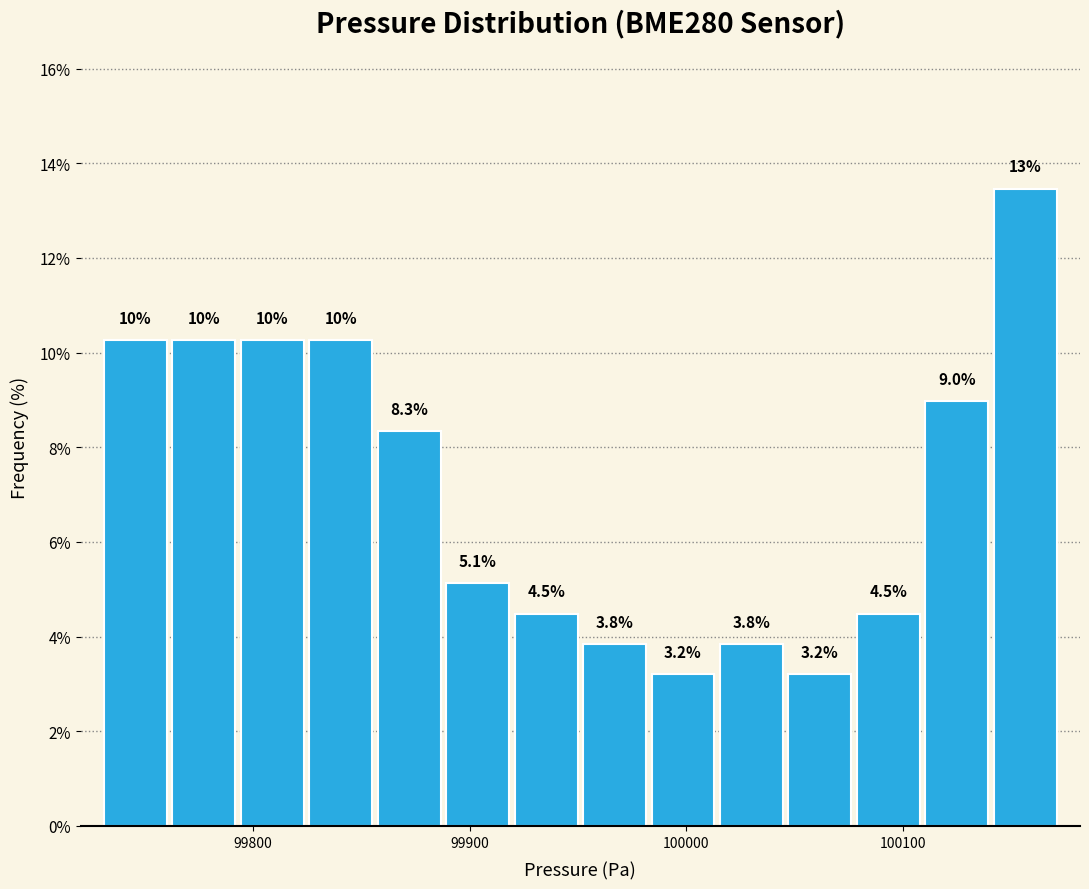

Read against the x-axis, roughly where is the centre of the tallest bar?

100160